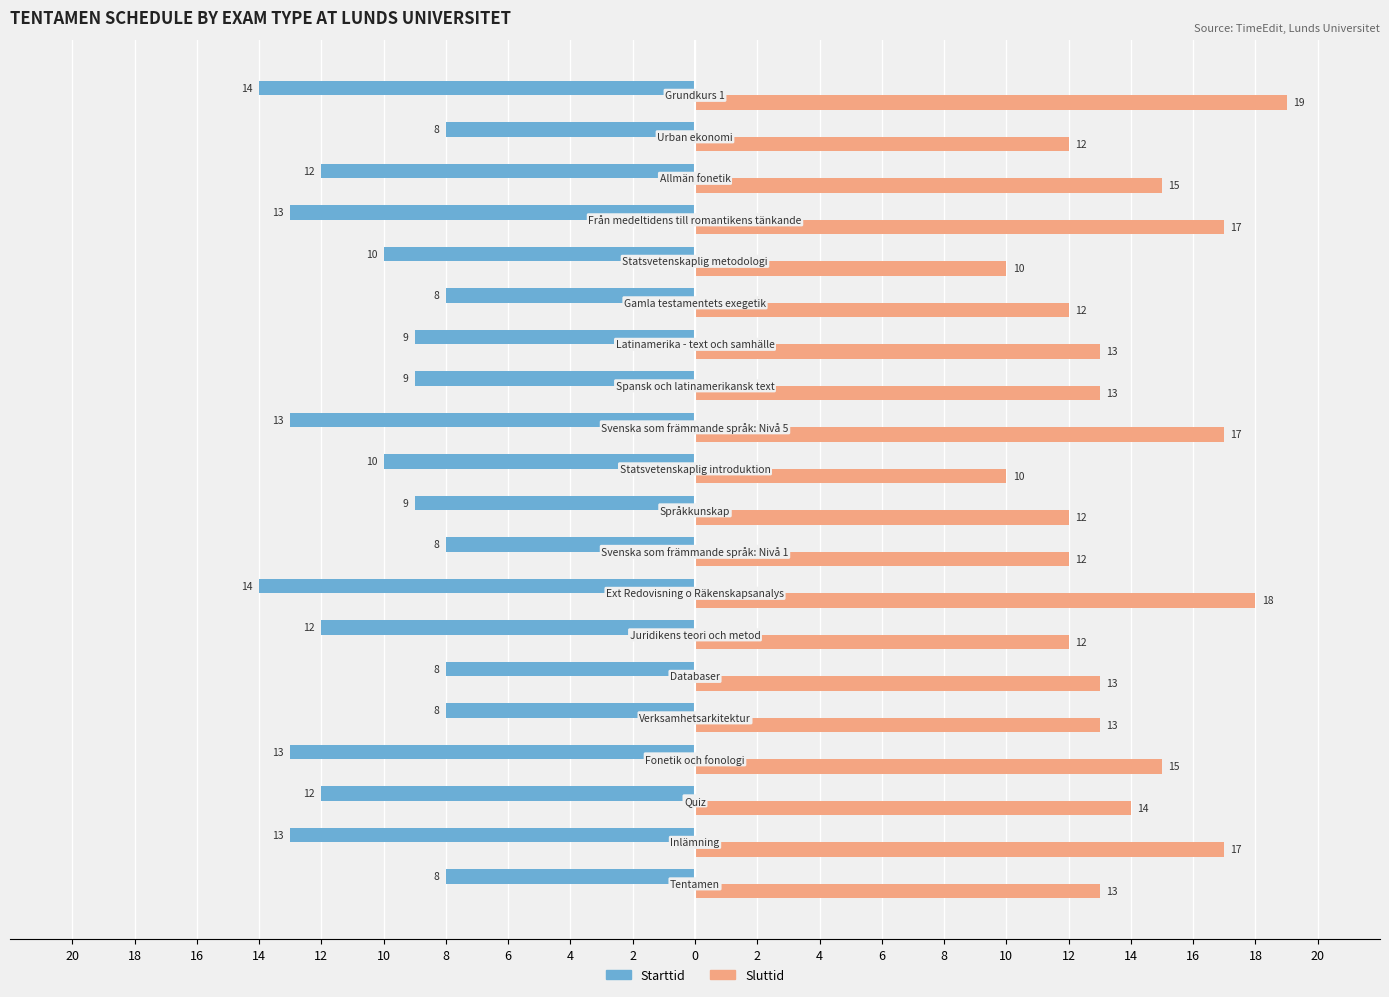

What are all the series names shown in the legend?

Starttid, Sluttid